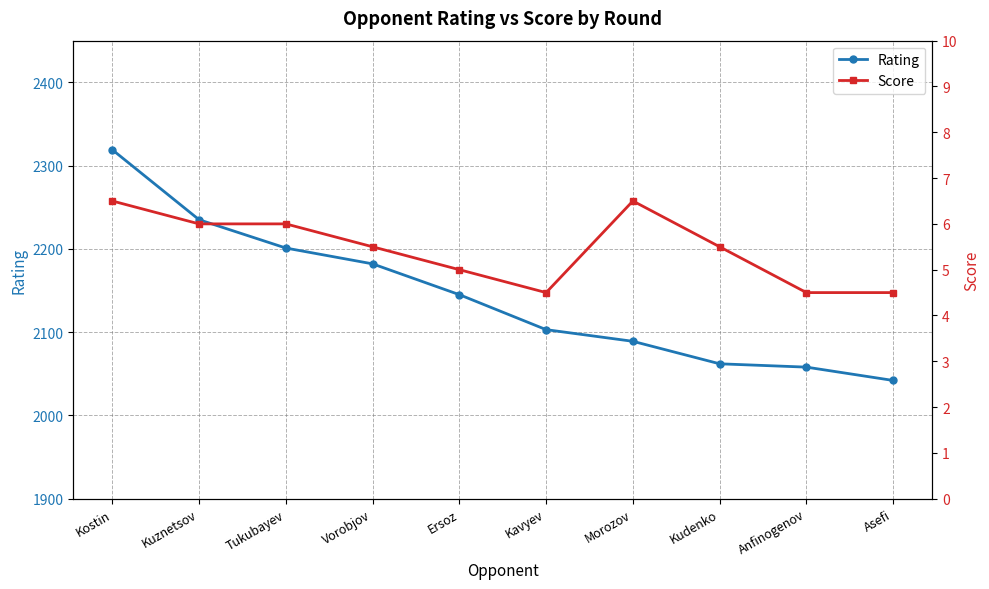

Does the chart have visible grid lines?

Yes